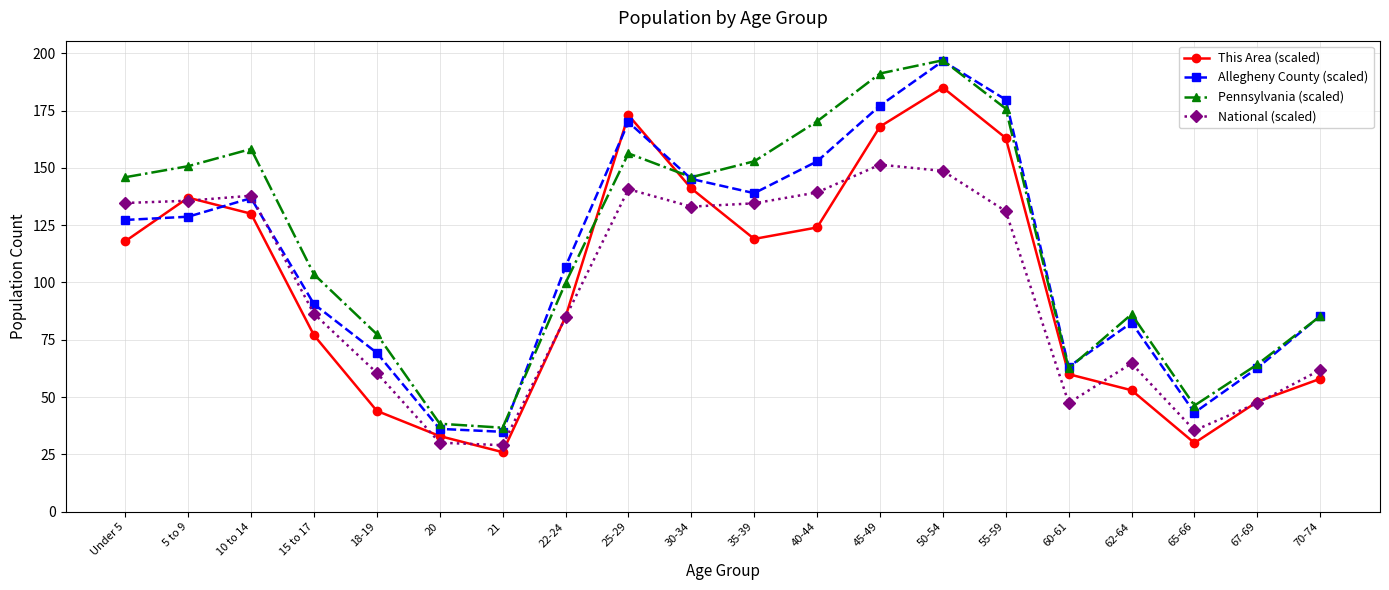

What is the label of the 1st point from the right?

70-74